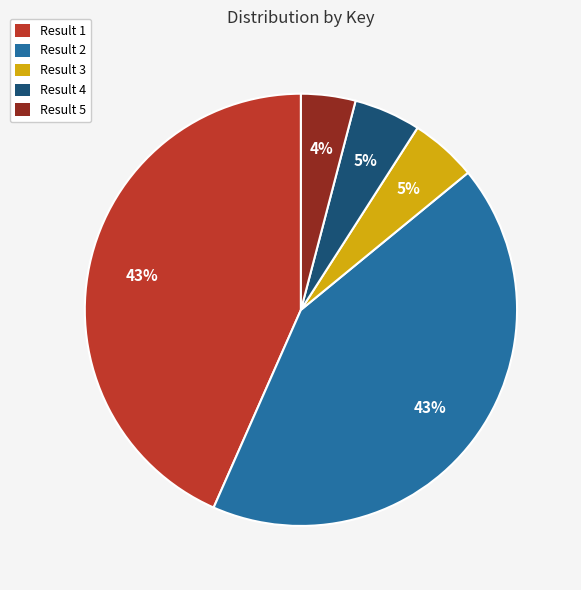

What is the smallest slice in the pie chart?

Result 5